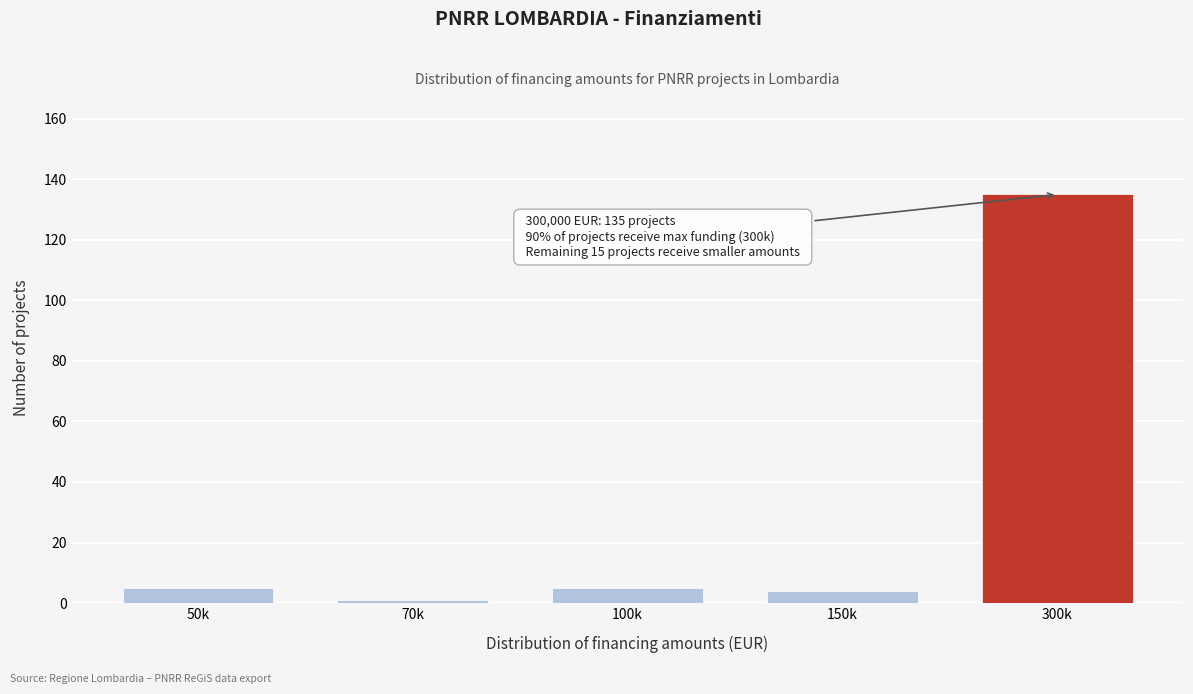

Reading left to right, transcribe all the data shown in this chart.

50k=5	70k=1	100k=5	150k=4	300k=135